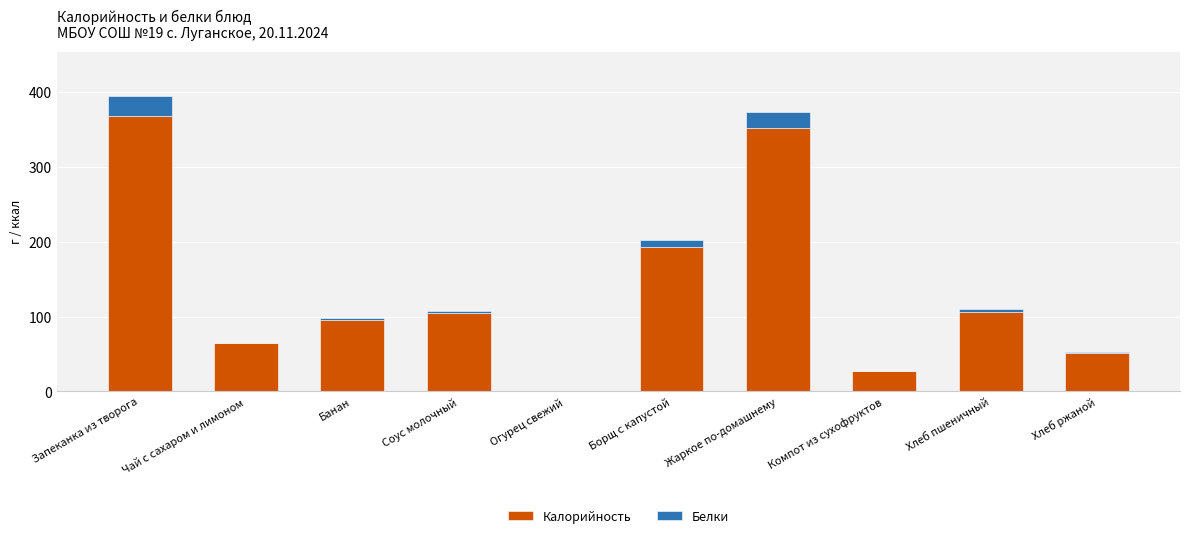

What is the sum of all Калорийность values?

1362.7